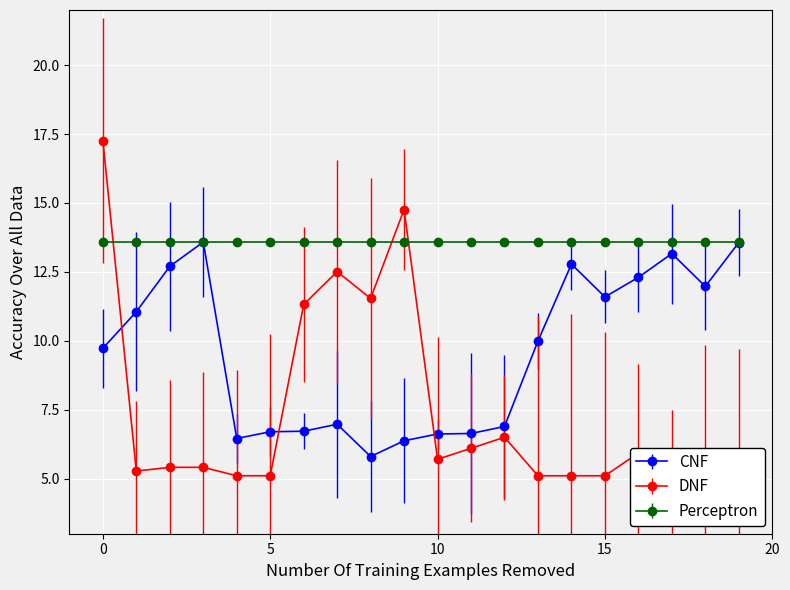

What is the difference between the maximum and second lowest values in the DNF series?

12.2